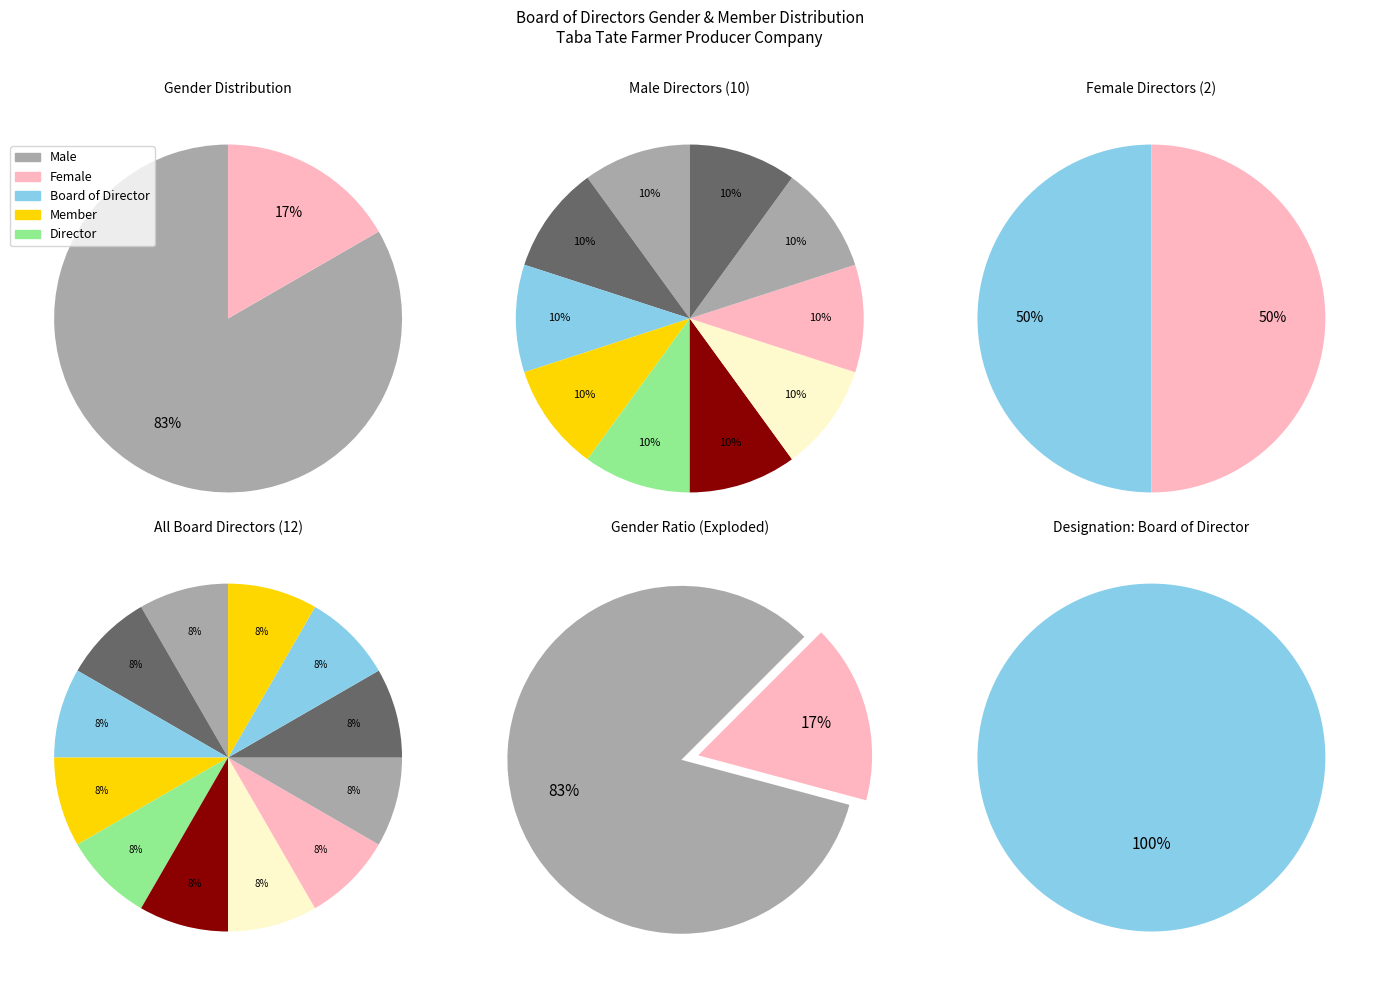

What percentage is the Male slice, to the nearest percent?

83%